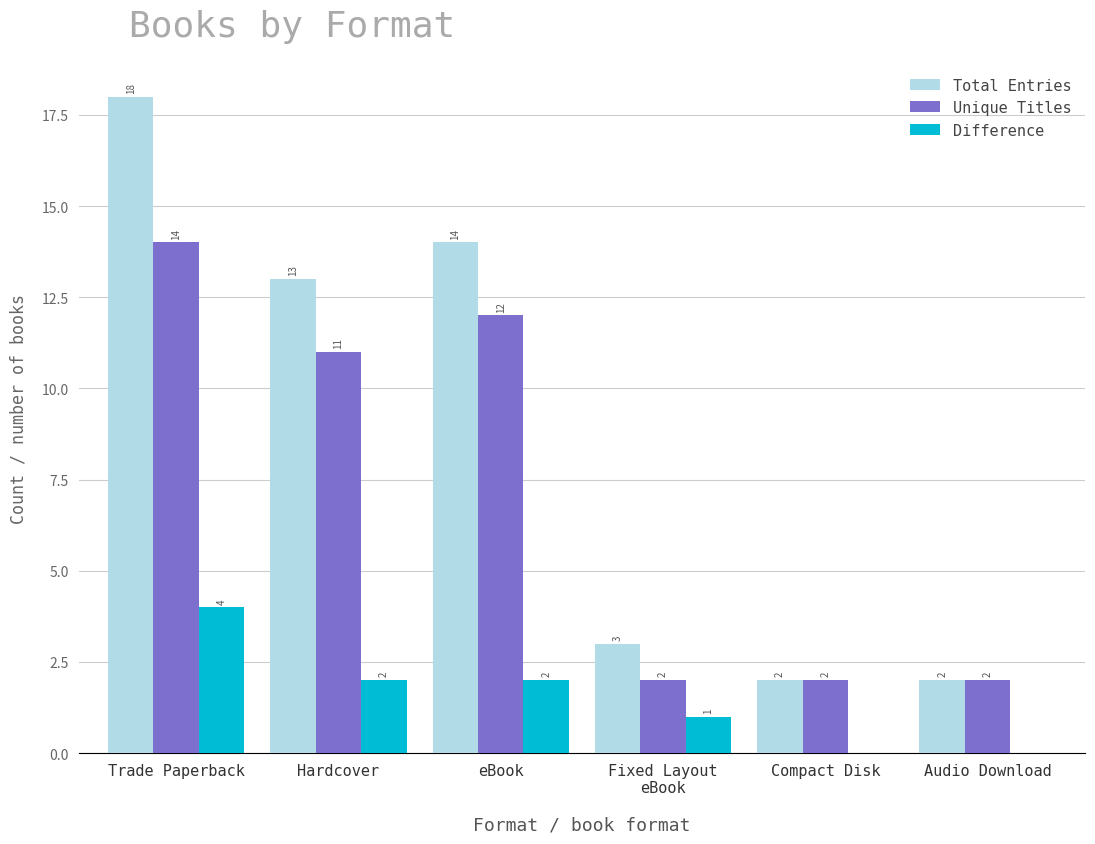

What is the total value across all series at Hardcover?

26